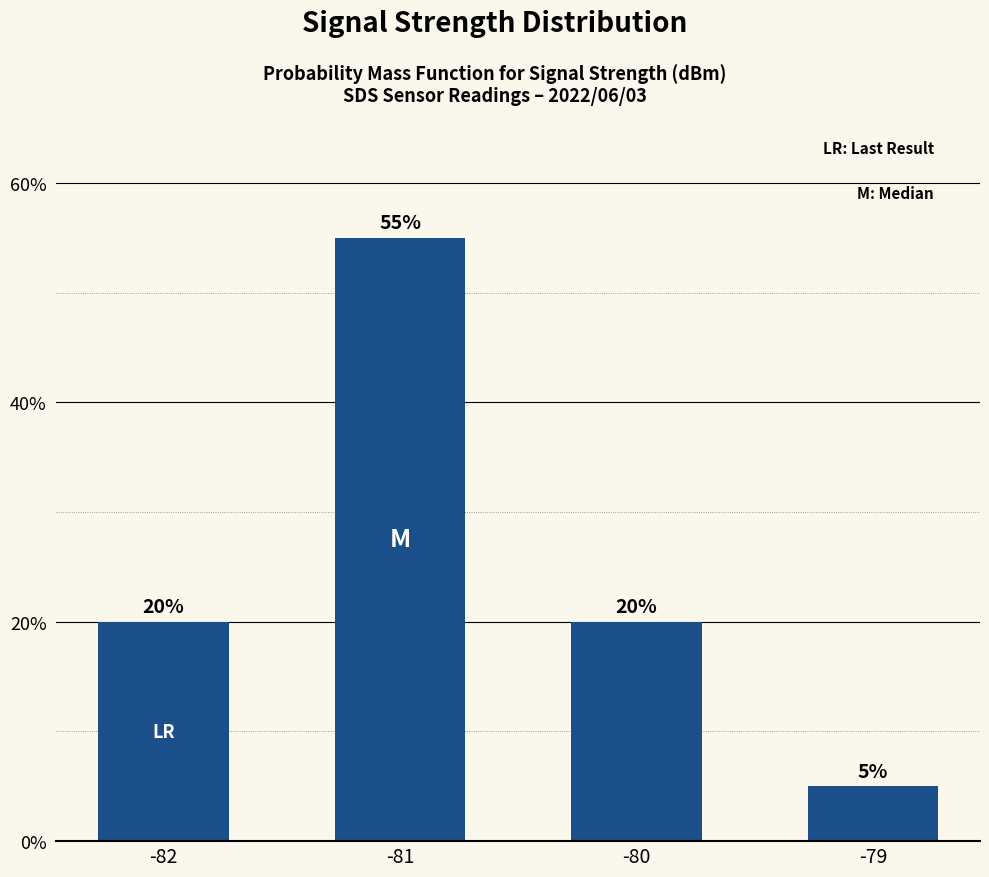

How many values are below 20?

1